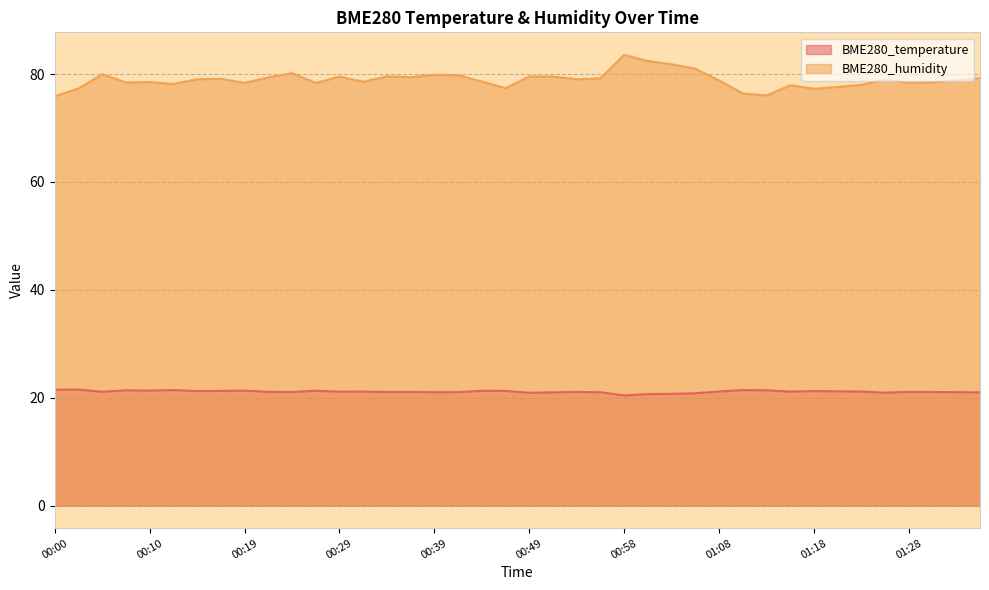

Reading left to right, list all the values displayed in this chart.

BME280_temperature: 21.5	21.5	21.1	21.4	21.3	21.4	21.2	21.3	21.3	21.1	21.1	21.3	21.1	21.1	21.1	21.1	21.0	21.0	21.3	21.3	20.9	21.0	21.1	21.0	20.4	20.7	20.7	20.8	21.2	21.4	21.4	21.1	21.2	21.2	21.1	20.9	21.1	21.1	21.0	21.0
BME280_humidity: 75.9	77.3	80.0	78.5	78.5	78.2	79.0	79.1	78.4	79.4	80.2	78.4	79.5	78.6	79.6	79.4	79.9	79.8	78.6	77.4	79.6	79.5	79.0	79.2	83.6	82.4	81.8	81.0	78.8	76.4	76.0	77.9	77.3	77.6	78.0	79.0	78.4	78.5	78.8	79.2